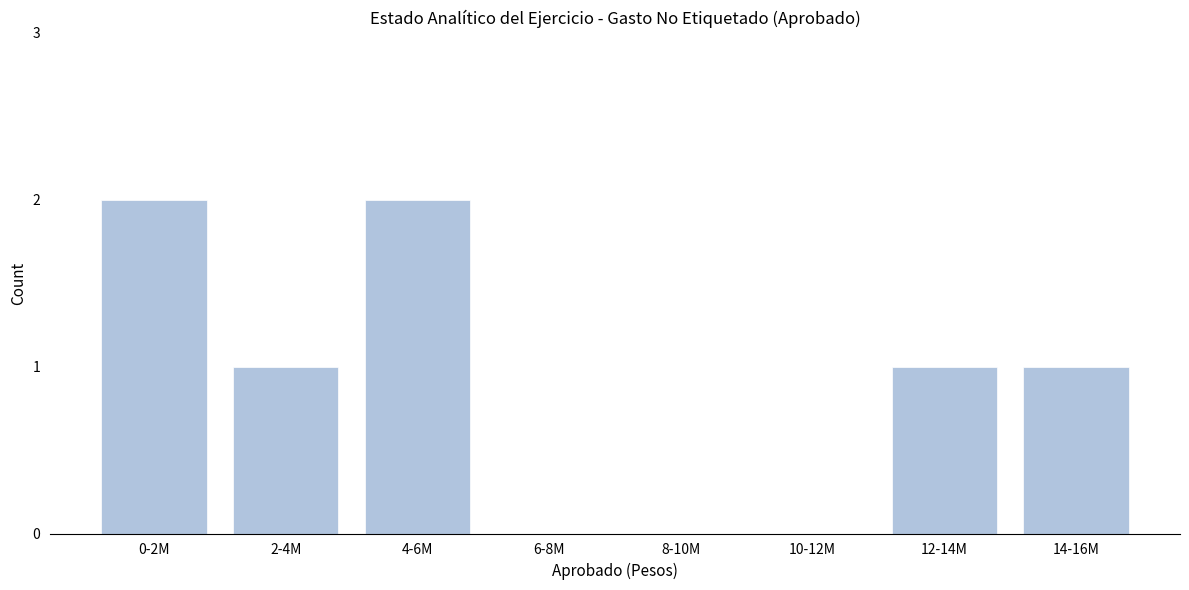

Reading left to right, transcribe all the data shown in this chart.

0-2M=2	2-4M=1	4-6M=2	6-8M=0	8-10M=0	10-12M=0	12-14M=1	14-16M=1